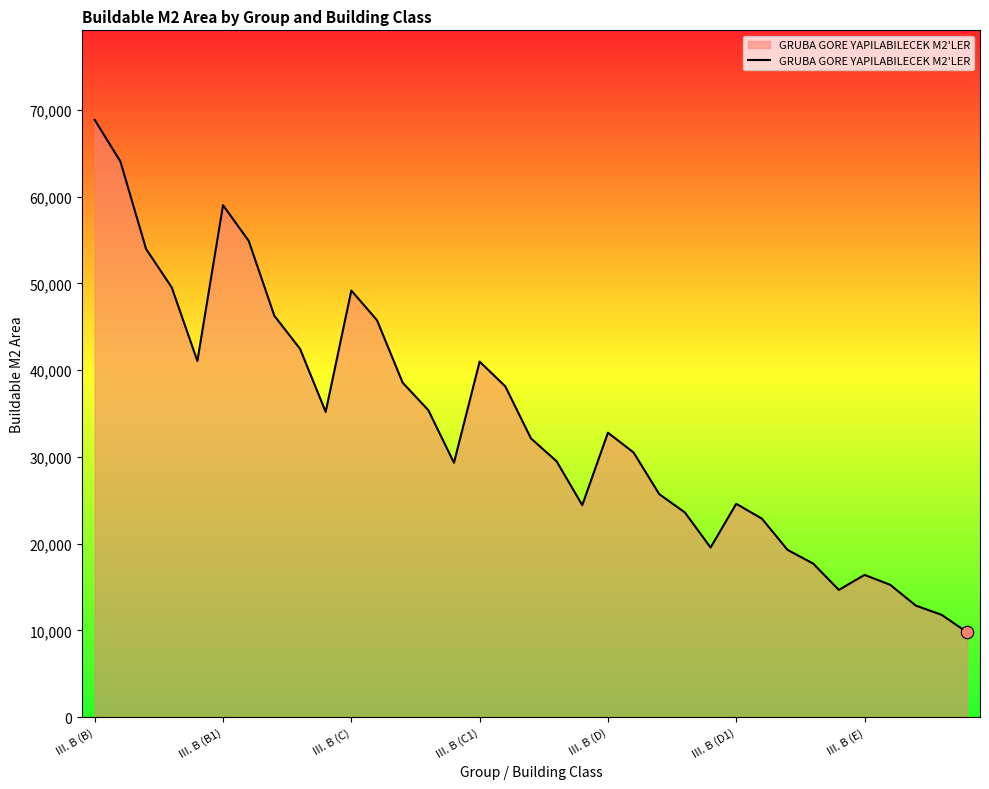

What is the difference between the maximum and minimum values?

59078.9